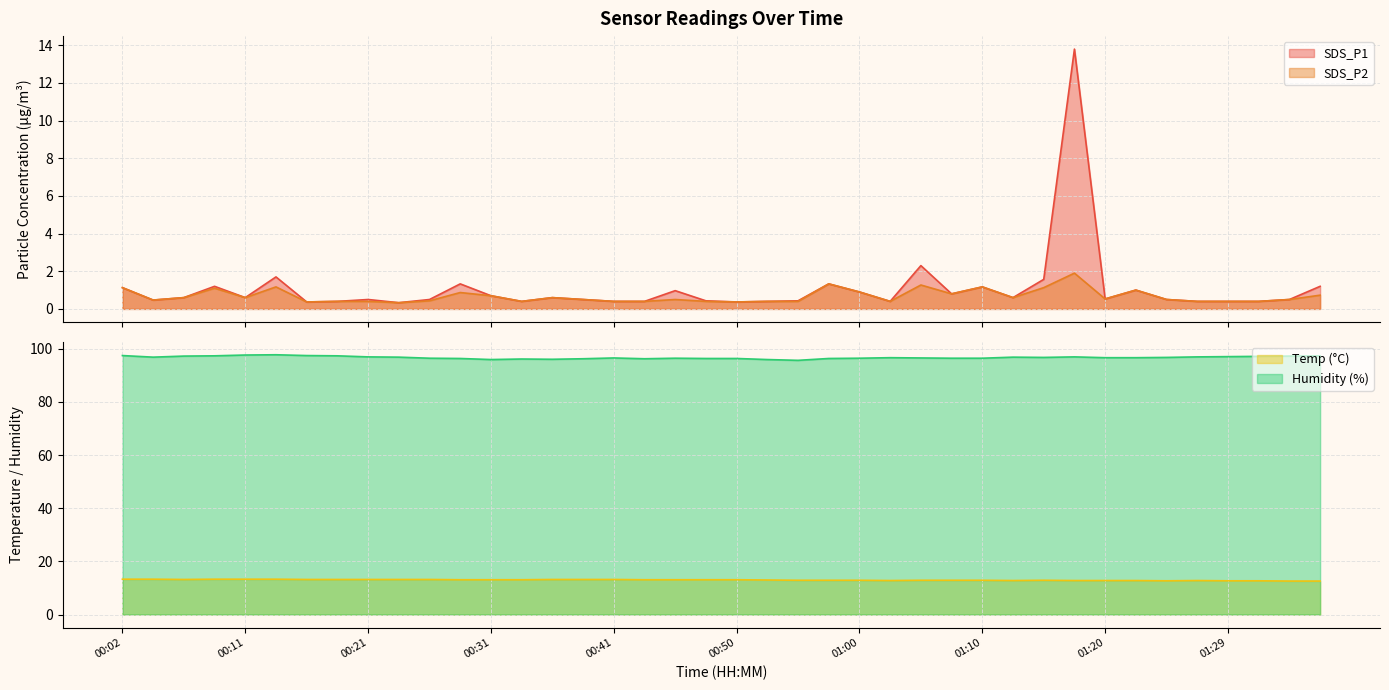

Is it true that SDS_P1 equals 0.4 at 00:16?

True